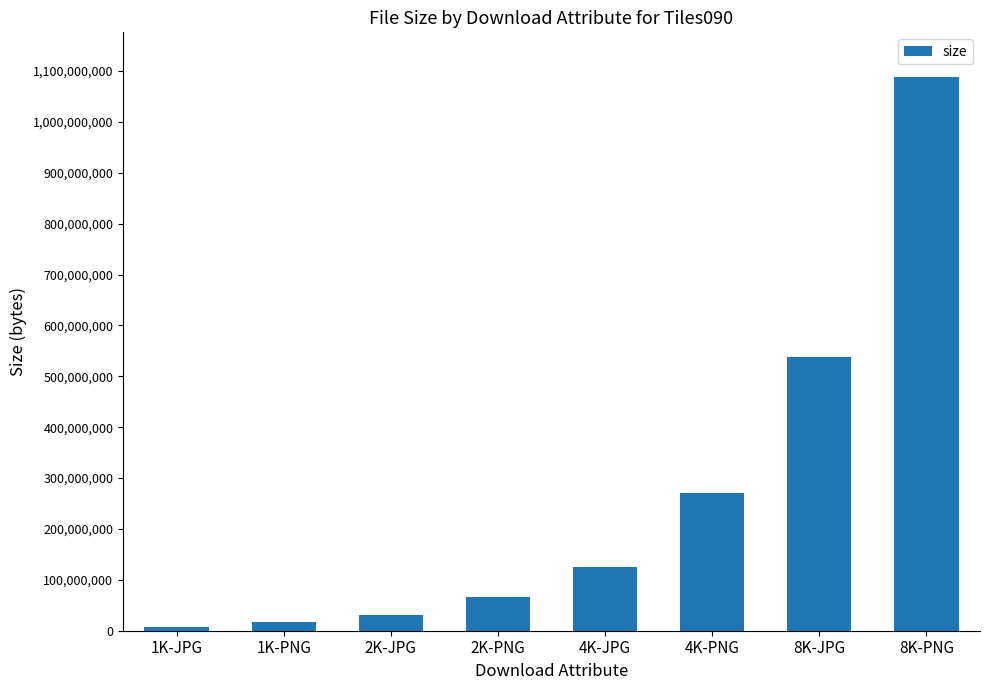

Which category has the highest value across all series?

8K-PNG